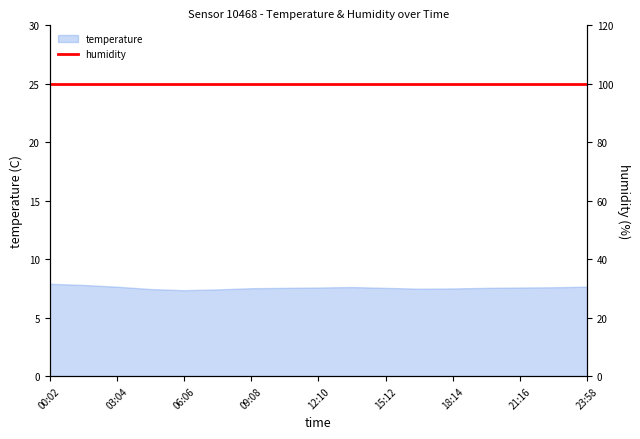

Reading right to left, transcribe all the data shown in this chart.

7.7	7.6	7.6	7.5	7.5	7.5	7.5	7.6	7.6	7.5	7.5	7.4	7.3	7.5	7.7	7.8	7.9